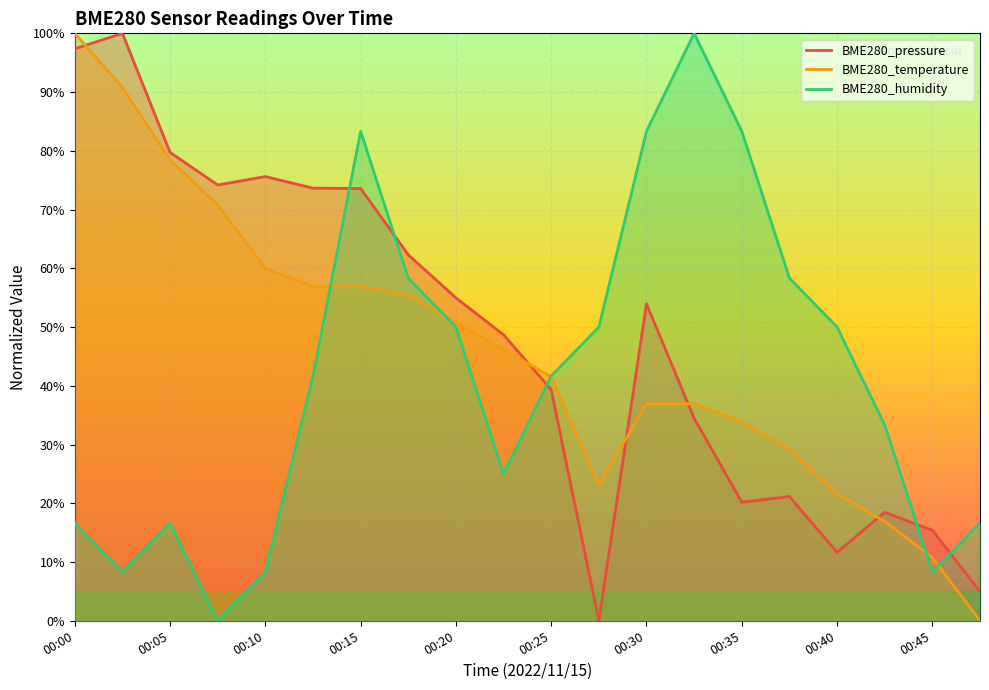

The value of BME280_pressure at 00:38 is 36.1. True or false?

False